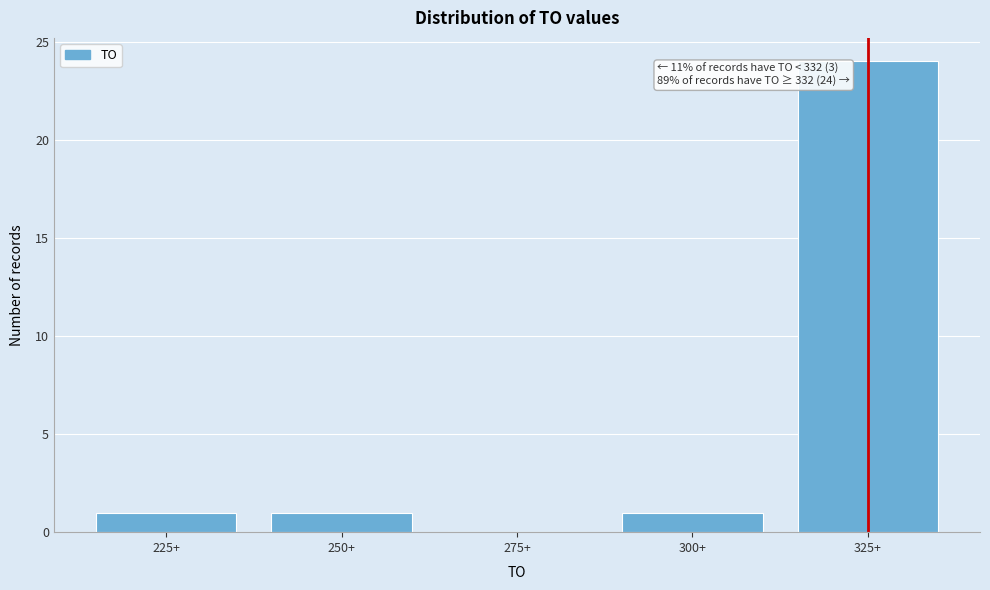

Reading left to right, what are all the values shown in this chart?

225+=1	250+=1	275+=0	300+=1	325+=24